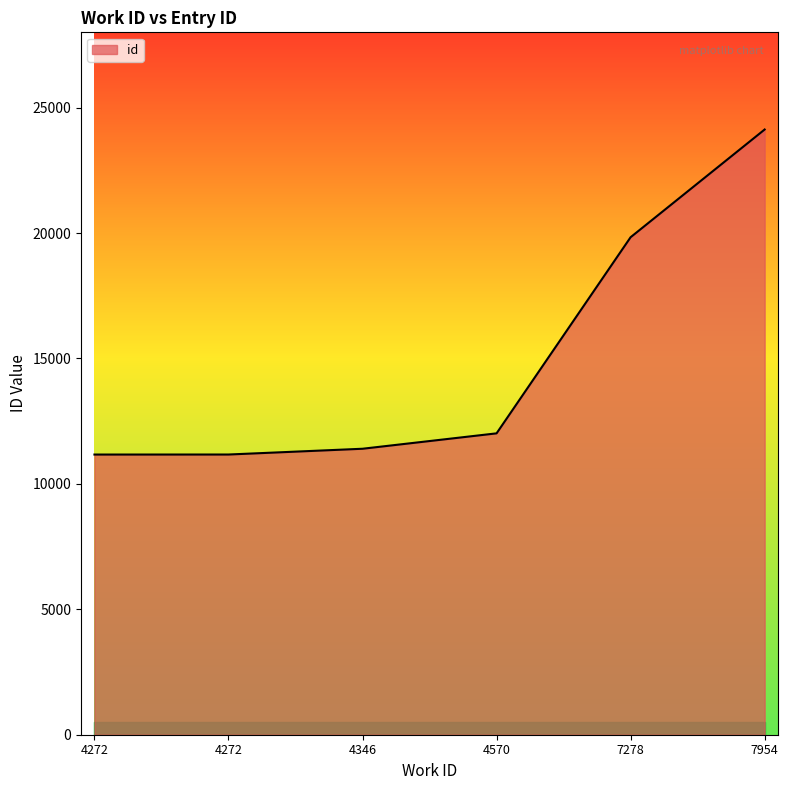

Which label corresponds to the smallest value in the chart?

4272